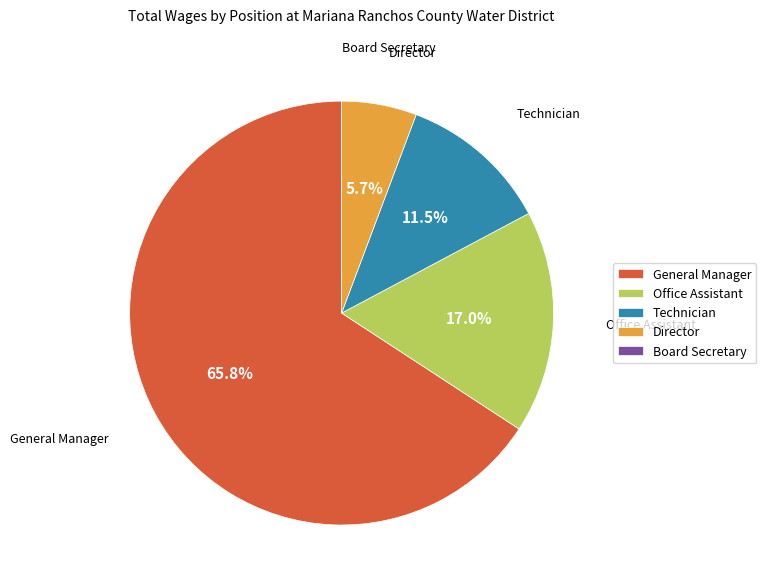

Which slice is the largest?

General Manager